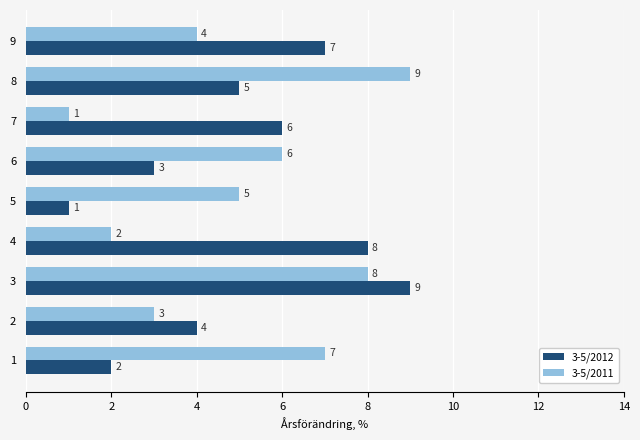

What is the difference between the highest and lowest values at 6?

3